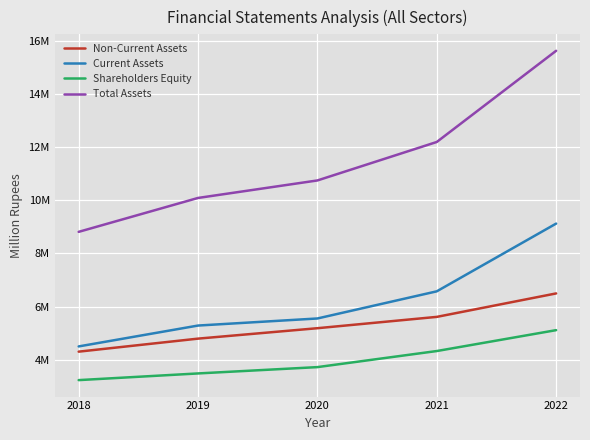

What are all the series names shown in the legend?

Non-Current Assets, Current Assets, Shareholders Equity, Total Assets